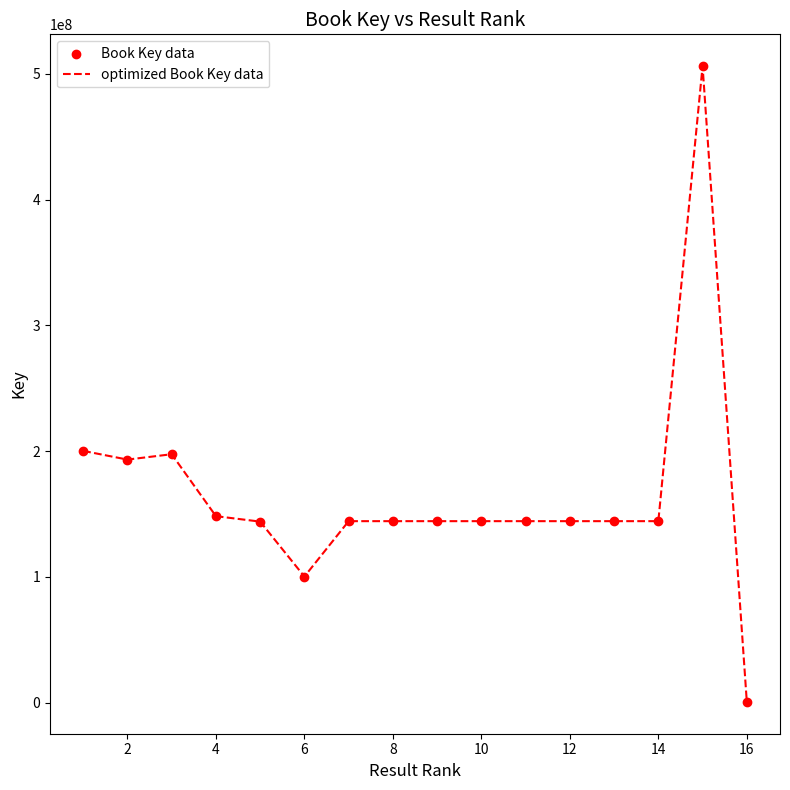

What is the greatest value displayed?

506058170